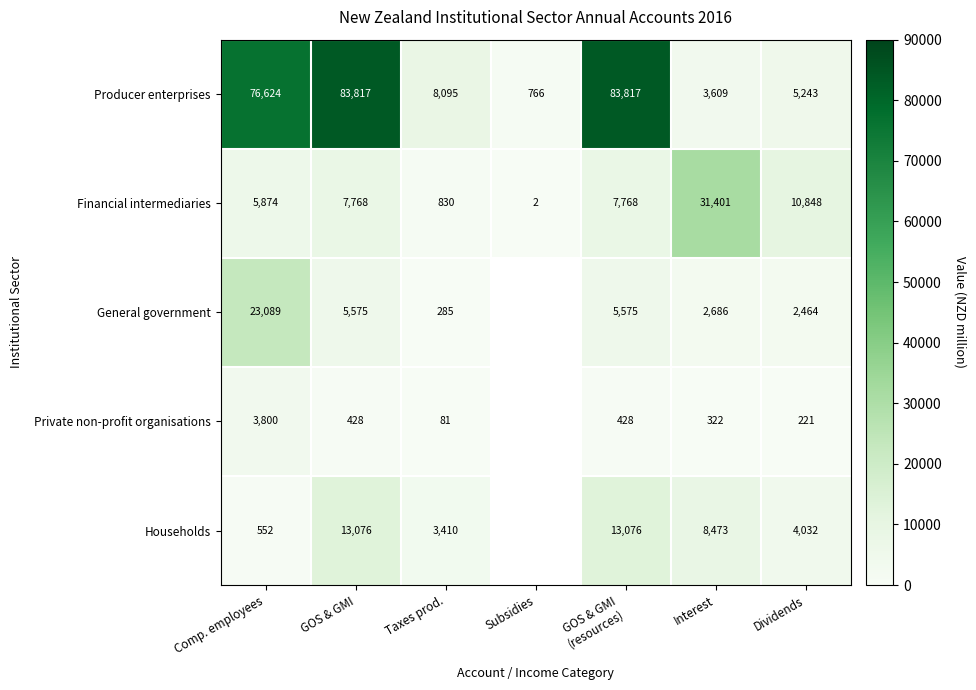

What is the average value of the Financial intermediaries series?

9213